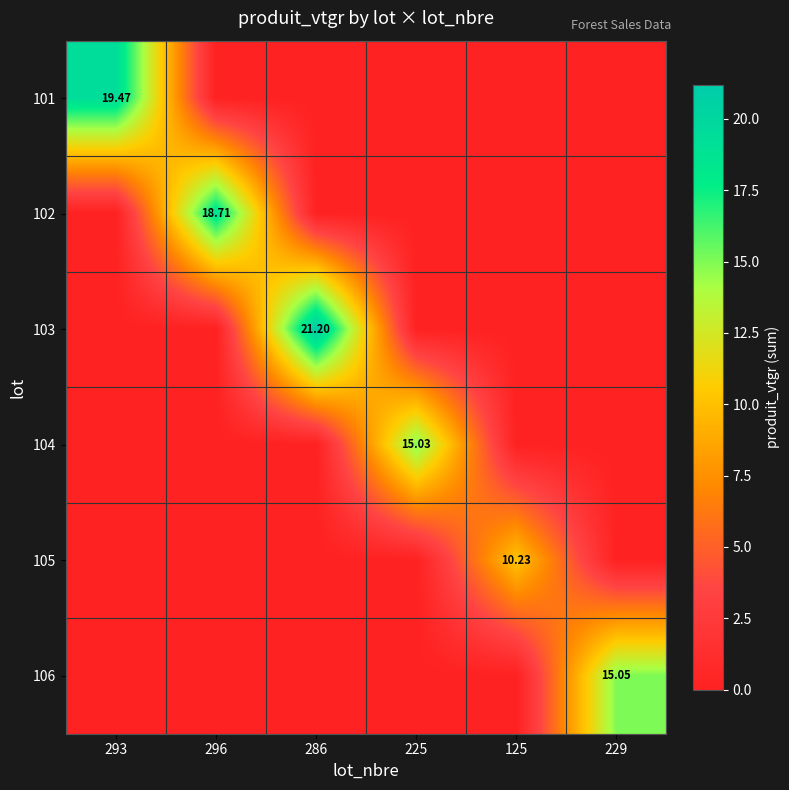

True or false: 102 has a value of 8.9 at 225.

False